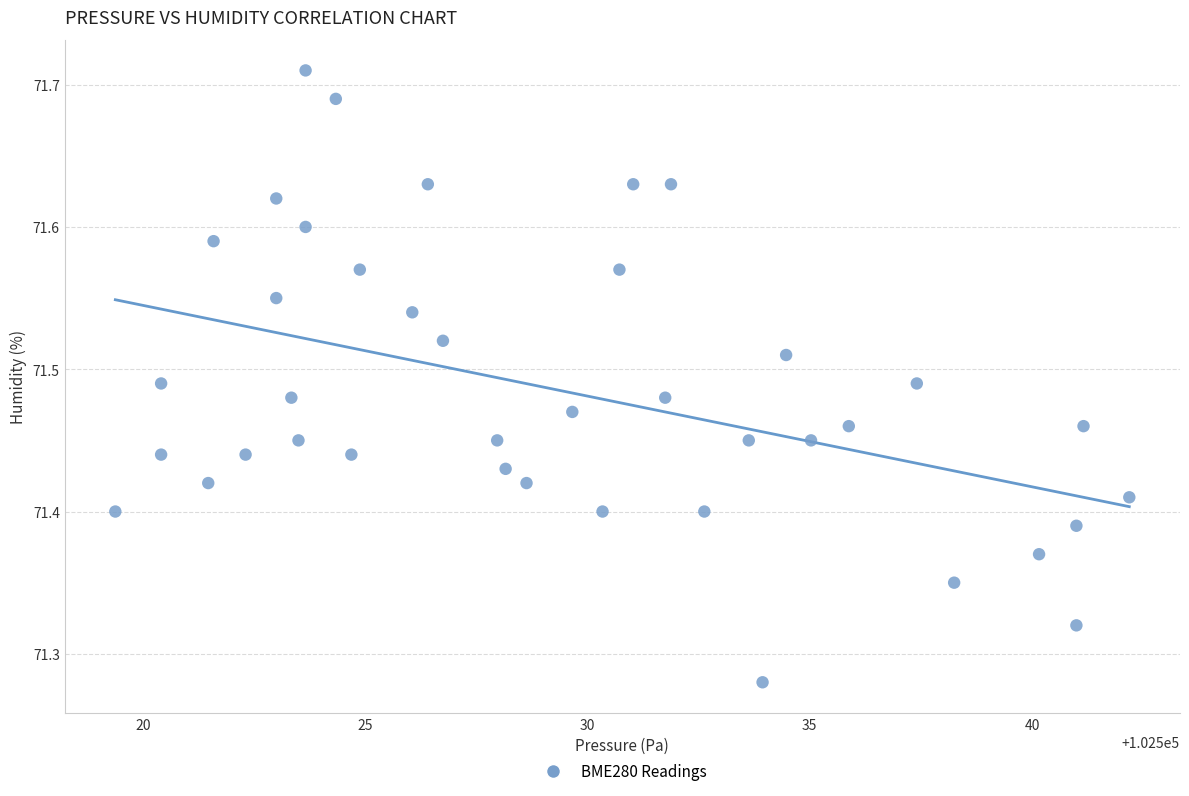

What is the range of X values (max minus min)?

22.8